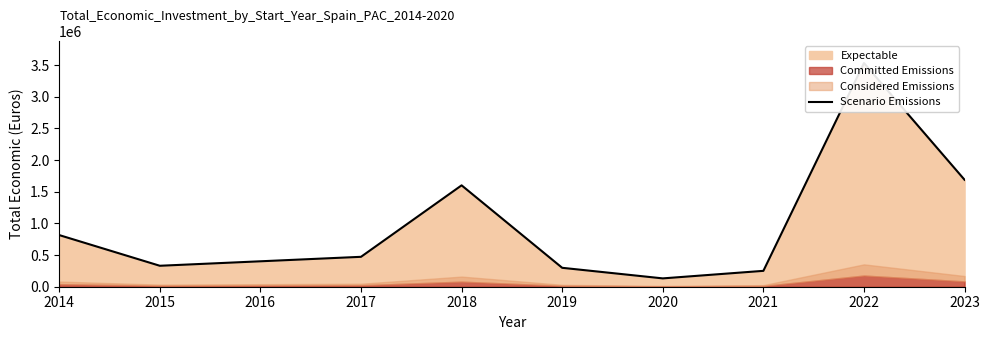

How many categories are shown in the chart?

9